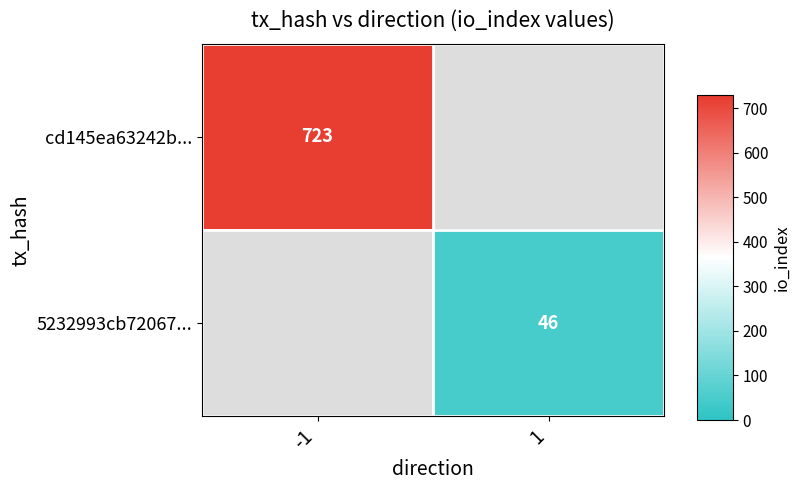

True or false: cd145ea63242b... has a value of 984 at -1.

False